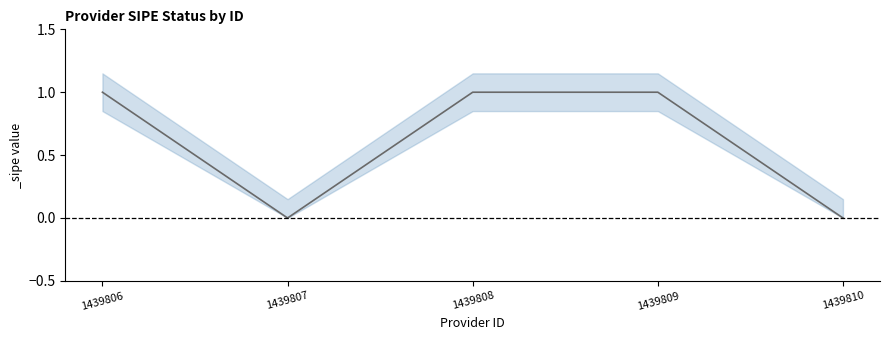

What is the difference between the maximum and minimum values?

1